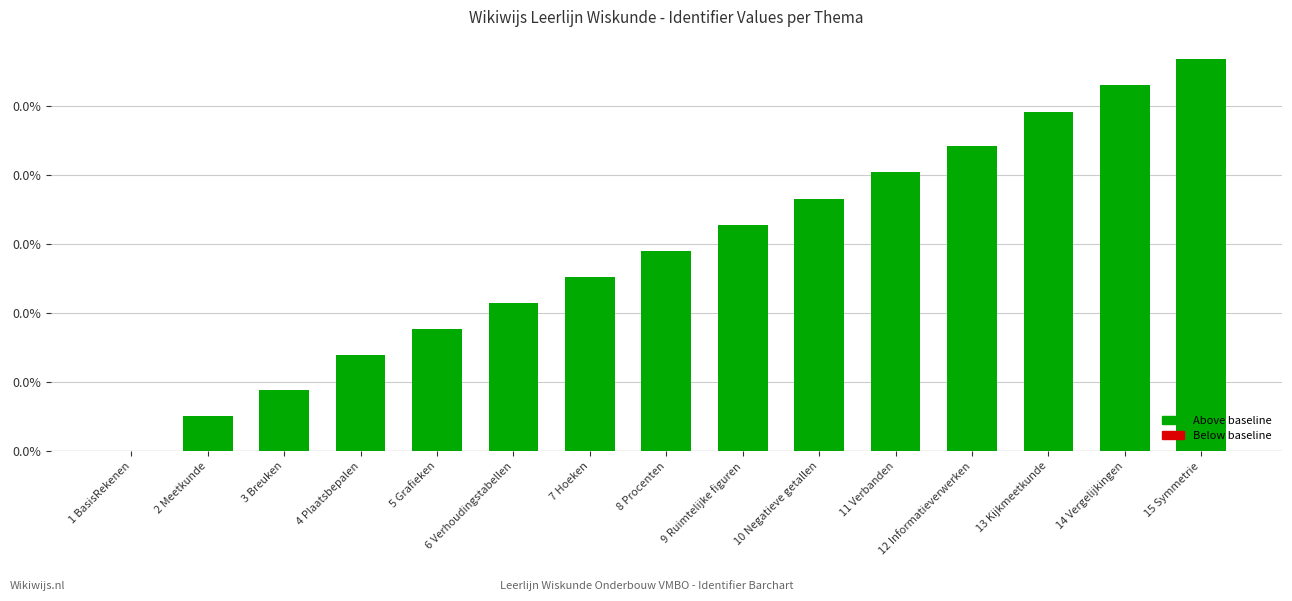

How many series are shown in this chart?

1